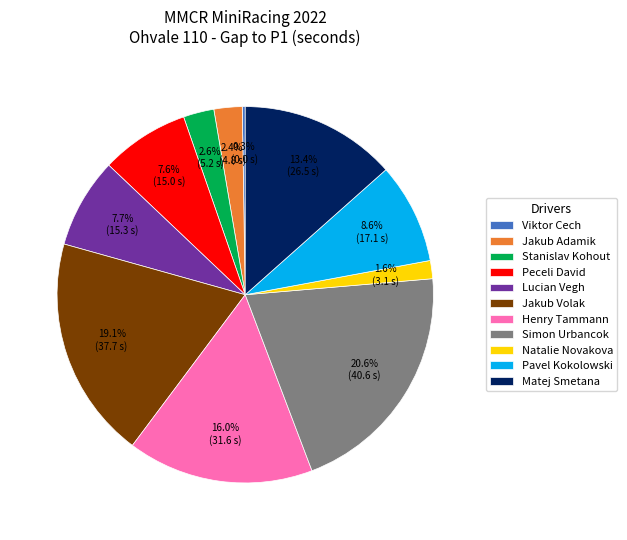

What is the largest slice in the pie chart?

Simon Urbancok